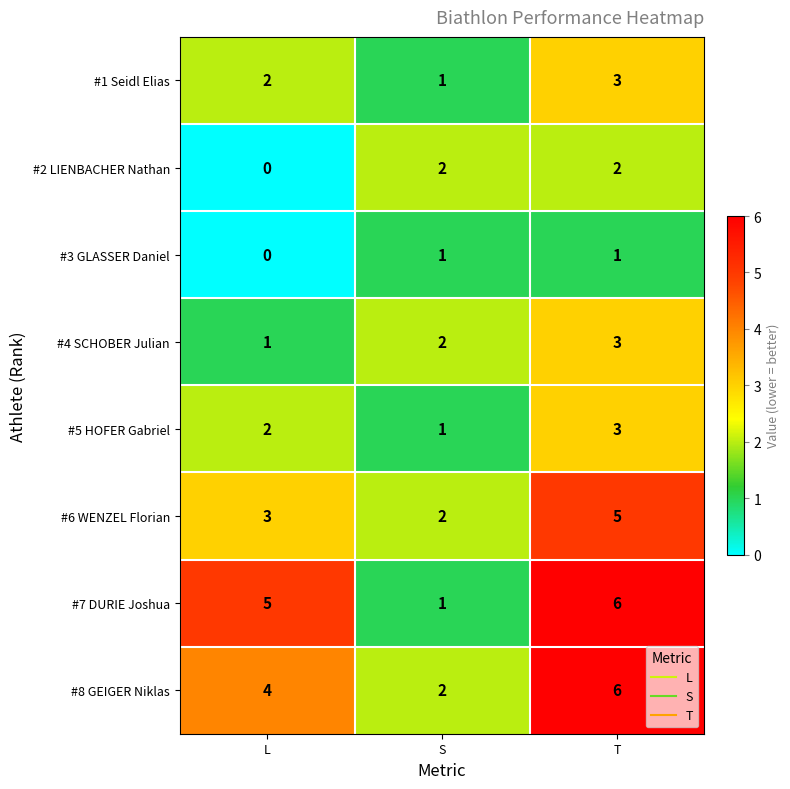

Which category has the highest value in the #4 SCHOBER Julian series?

T